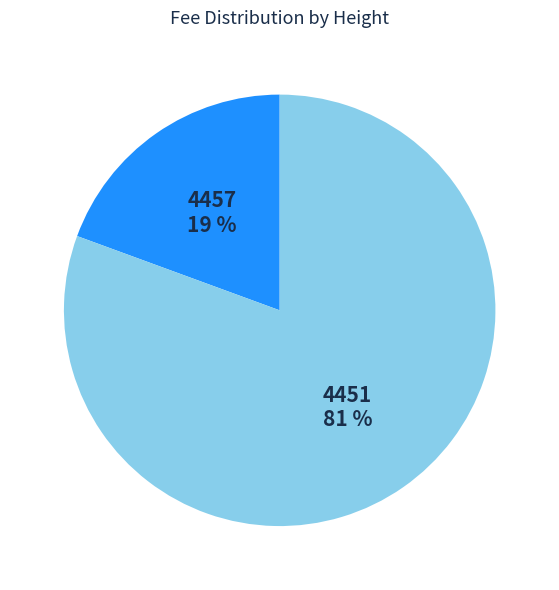

To the nearest percent, what is the combined percentage of 4451 and 4457?

100%